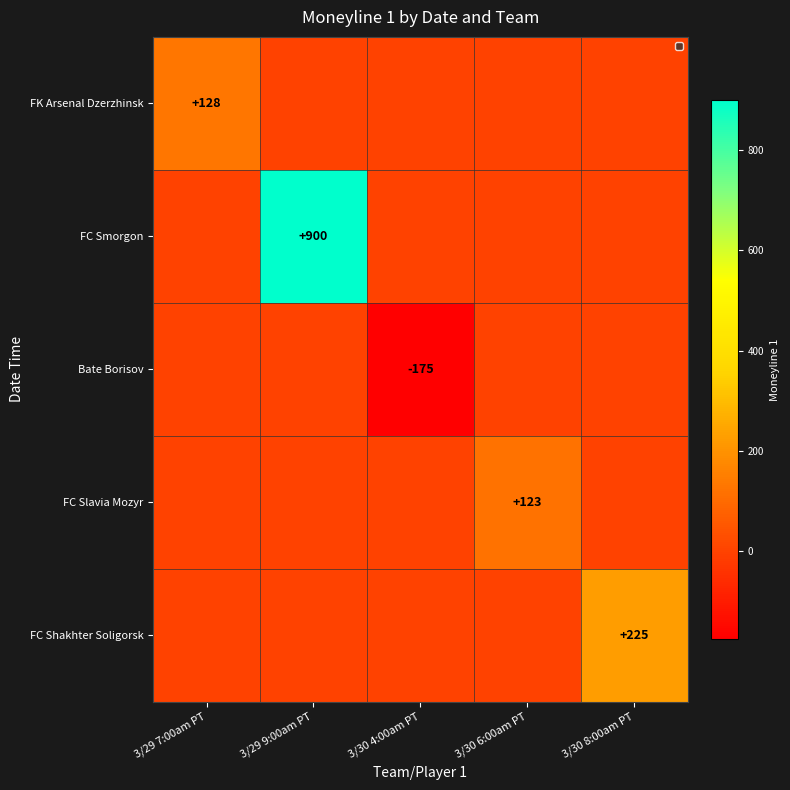

Is it true that FC Shakhter Soligorsk equals 225 at 3/30 8:00am PT?

True